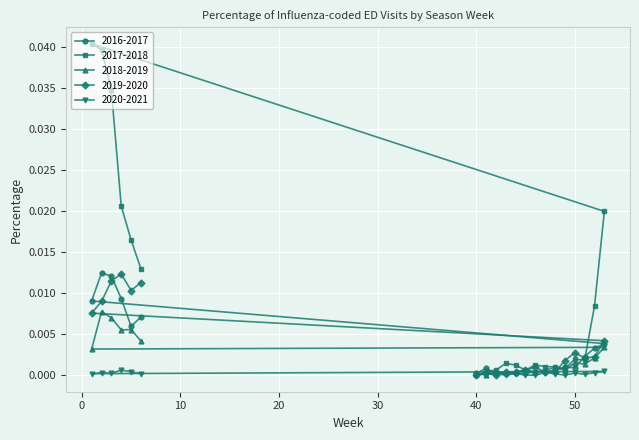

How many intersections are there between 2020-2021 and 2019-2020?

2